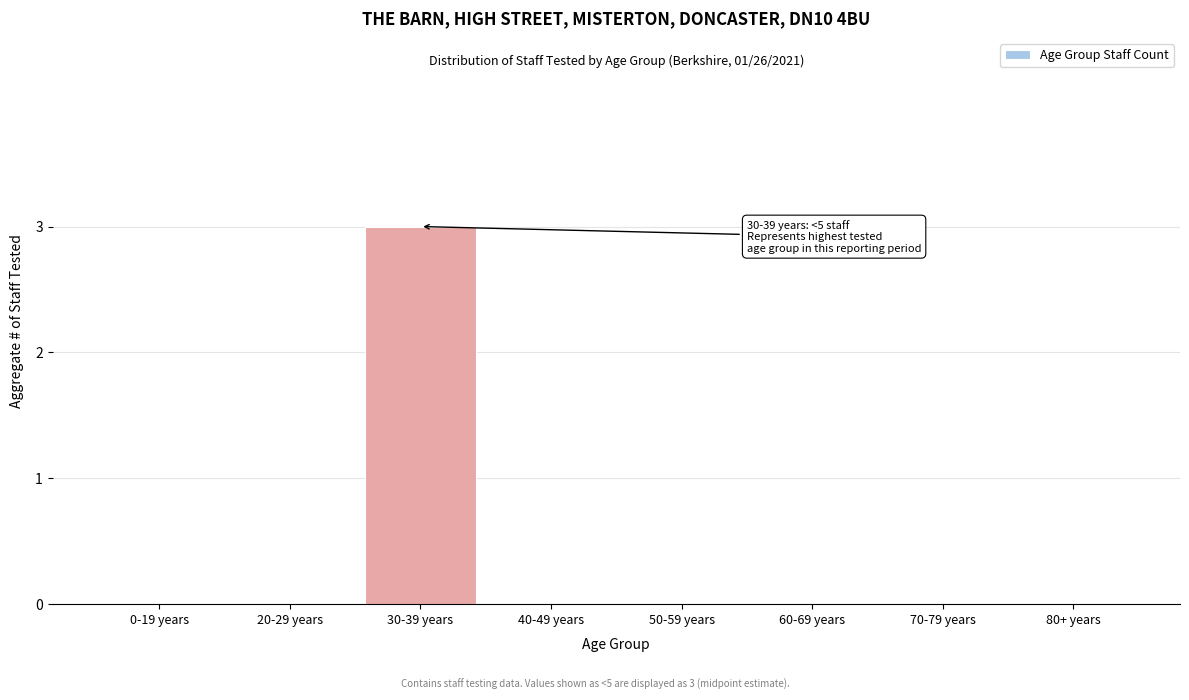

Reading right to left, list all the values displayed in this chart.

80+ years=0	70-79 years=0	60-69 years=0	50-59 years=0	40-49 years=0	30-39 years=3	20-29 years=0	0-19 years=0